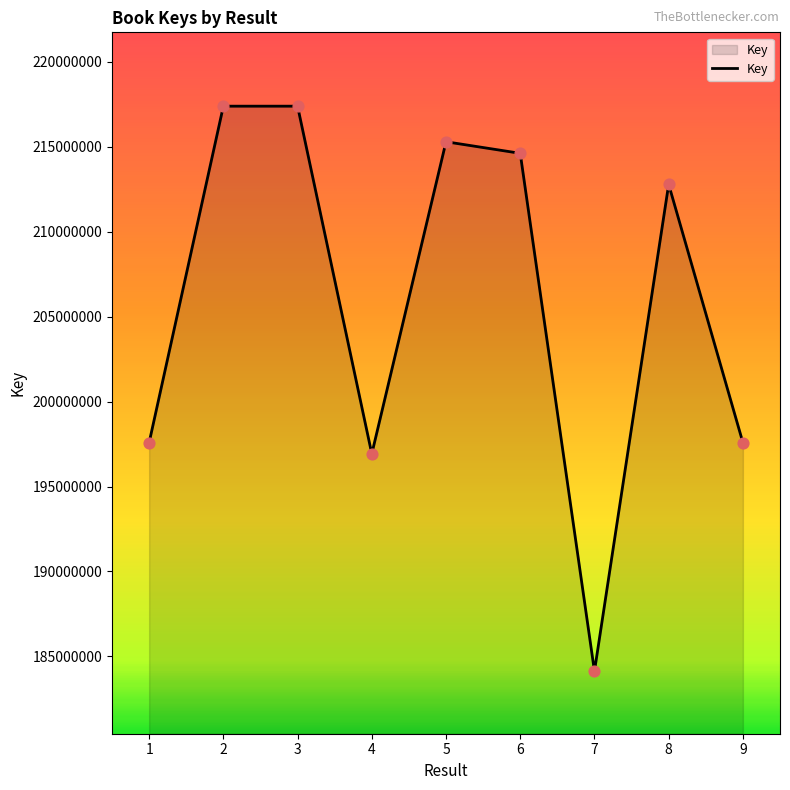

What is the change in value from 2 to 8?

-4603624